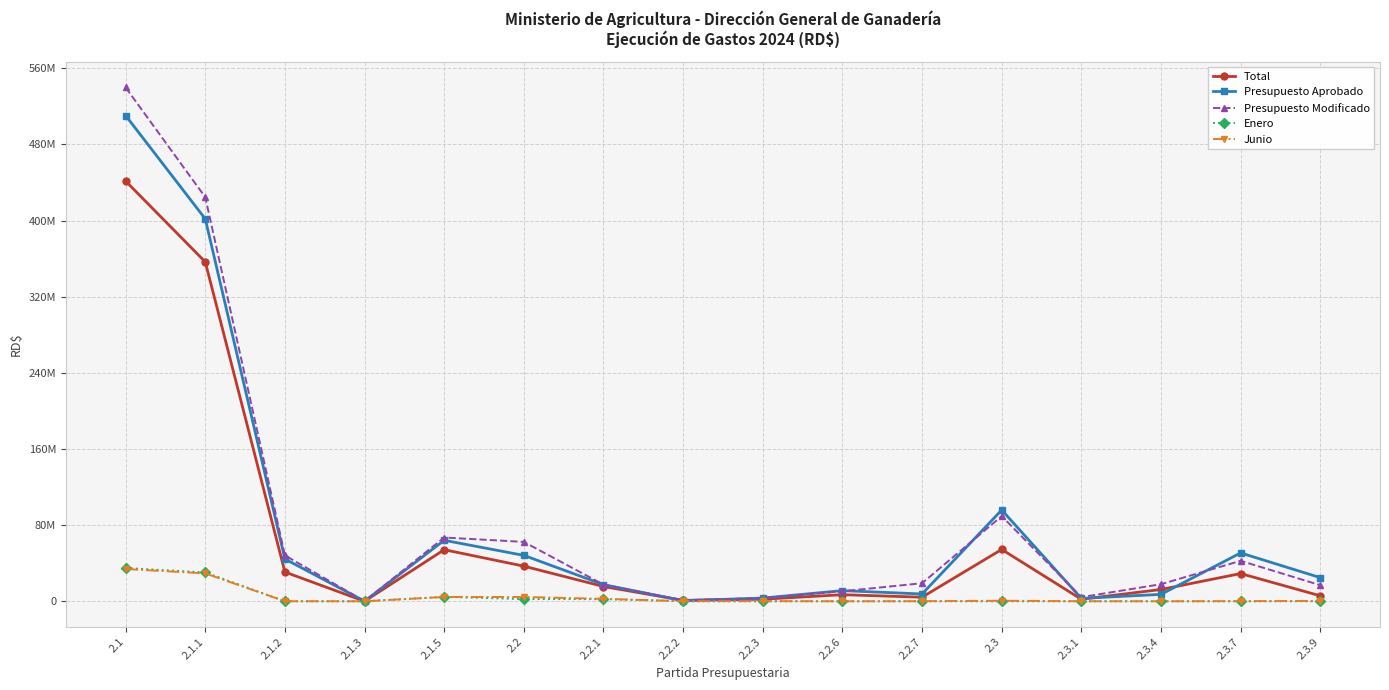

What is the spread (max minus min) of values at 2.2.7?

18981487.0